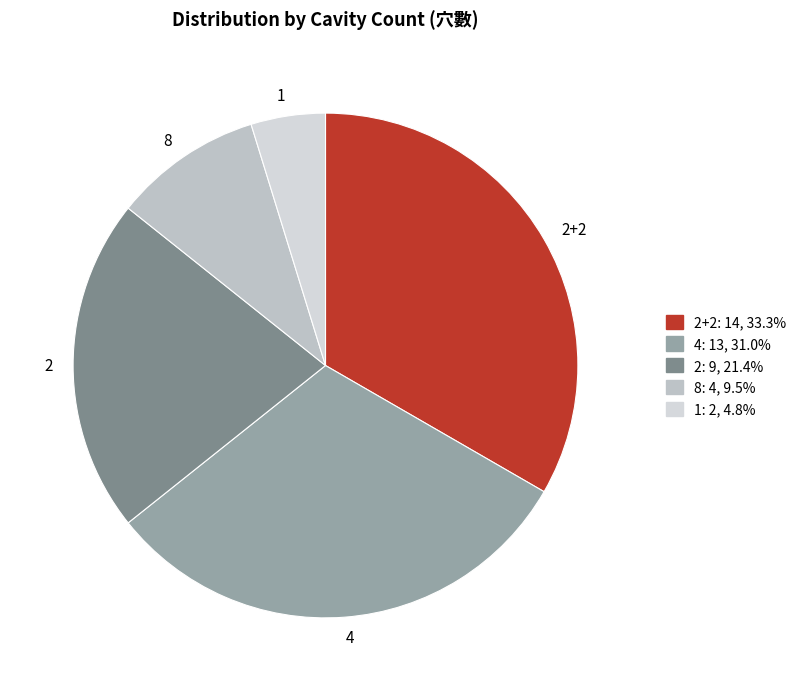

Is the sum of 2+2 and 2 greater than half?

Yes